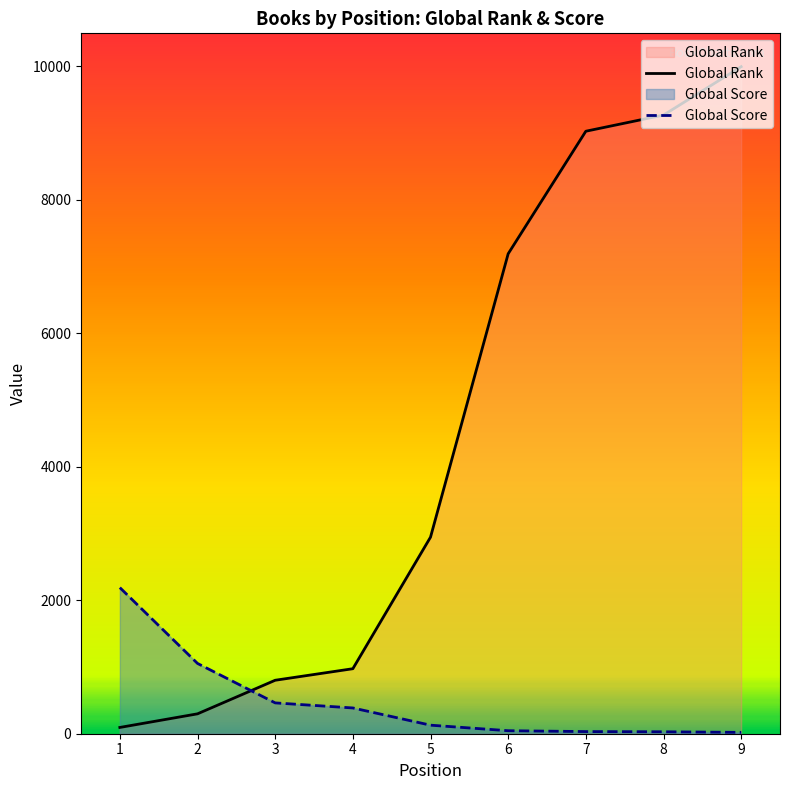

Where do Global Score and Global Rank first cross each other?

2 and 3